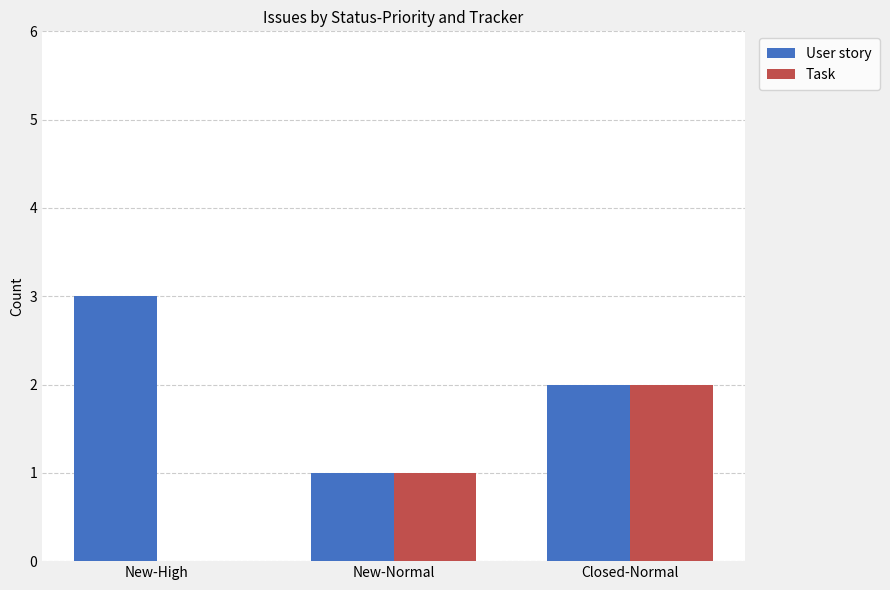

Which series has the largest total across all categories?

User story